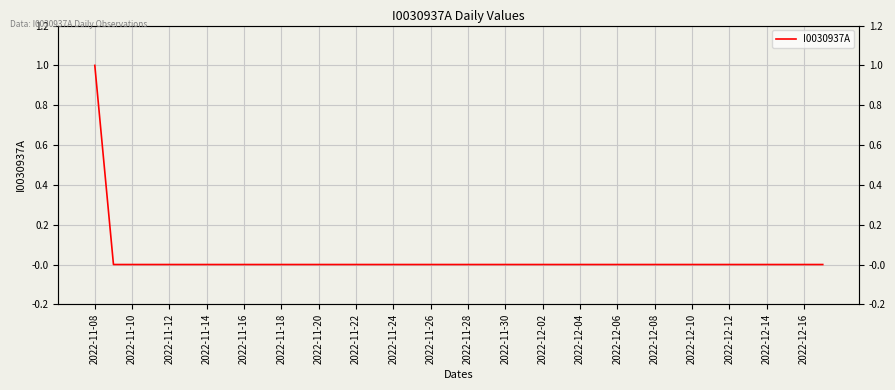

Reading left to right, list all the values displayed in this chart.

1	0	0	0	0	0	0	0	0	0	0	0	0	0	0	0	0	0	0	0	0	0	0	0	0	0	0	0	0	0	0	0	0	0	0	0	0	0	0	0